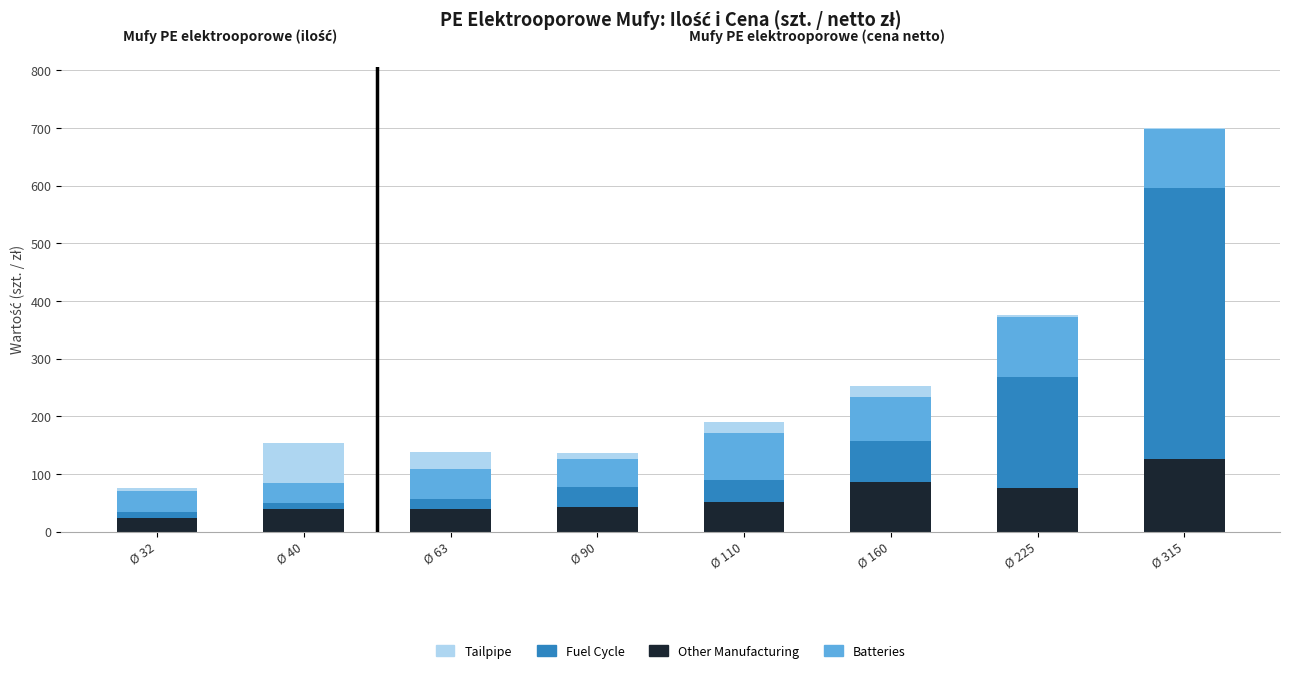

At which category is the sum across all series the highest?

Ø 315